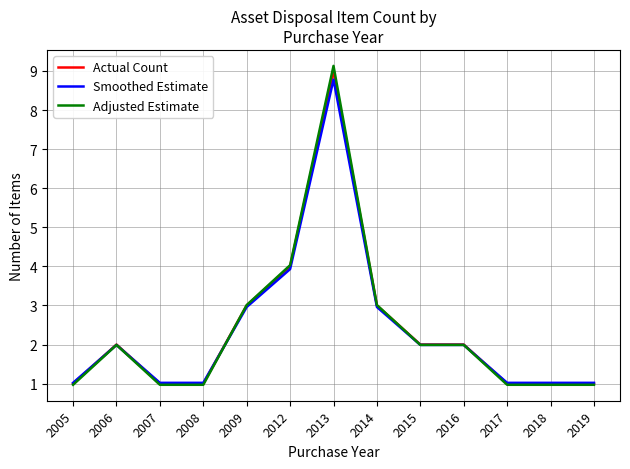

Reading left to right, extract all data points from this chart.

Actual Count: 2005=1.0	2006=2.0	2007=1.0	2008=1.0	2009=3.0	2012=4.0	2013=9.0	2014=3.0	2015=2.0	2016=2.0	2017=1.0	2018=1.0	2019=1.0
Smoothed Estimate: 2005=1.0	2006=2.0	2007=1.0	2008=1.0	2009=3.0	2012=3.9	2013=8.8	2014=3.0	2015=2.0	2016=2.0	2017=1.0	2018=1.0	2019=1.0
Adjusted Estimate: 2005=1.0	2006=2.0	2007=1.0	2008=1.0	2009=3.0	2012=4.0	2013=9.1	2014=3.0	2015=2.0	2016=2.0	2017=1.0	2018=1.0	2019=1.0